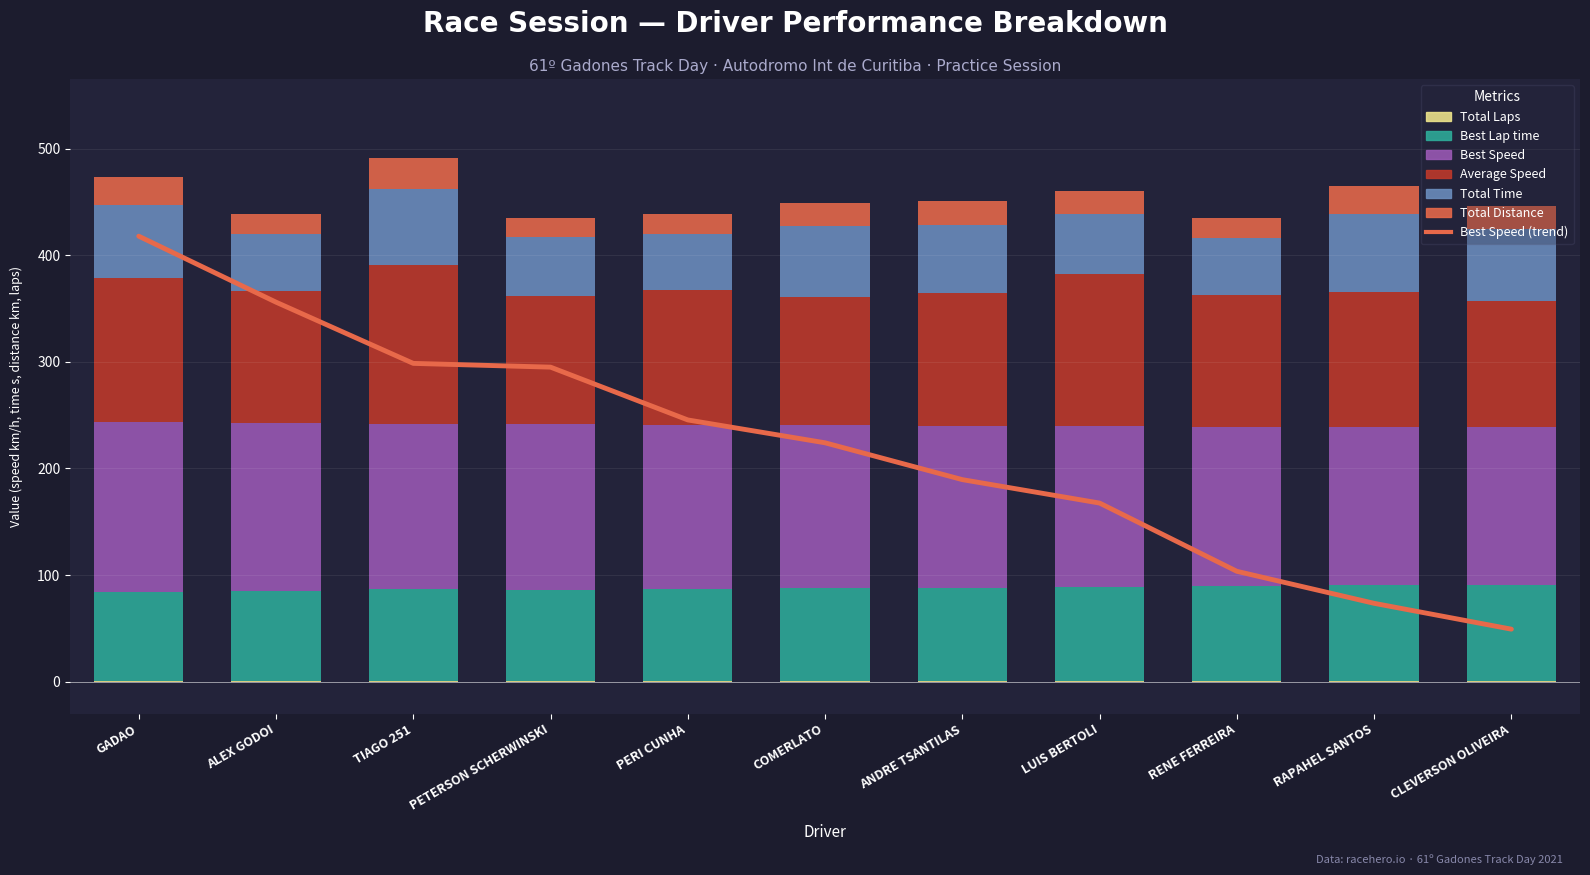

At which label does Total Distance first exceed 22?

GADAO